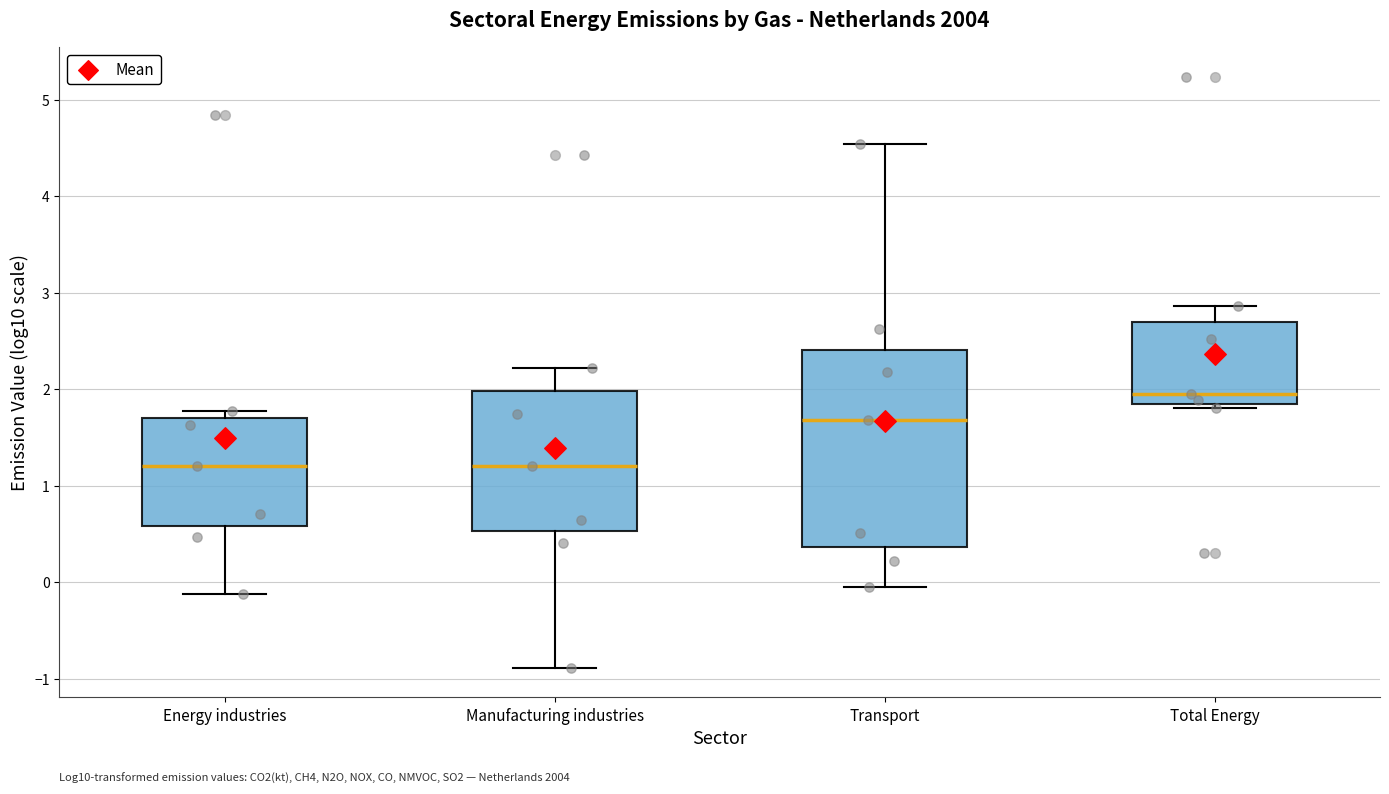

Reading left to right, read every box against the y-axis: the position of its median line, the range the box covers, and the ends of its whiskers. The values are not printed on the chart, so give them approximately, as read against the axis.

Energy industries: median 1.2, box 0.6 to 1.7, whiskers -0.1 to 1.8
Manufacturing industries: median 1.2, box 0.5 to 2.0, whiskers -0.9 to 2.2
Transport: median 1.7, box 0.4 to 2.4, whiskers 0.0 to 4.5
Total Energy: median 2.0, box 1.8 to 2.7, whiskers 1.8 (just below the box's lower edge) to 2.9